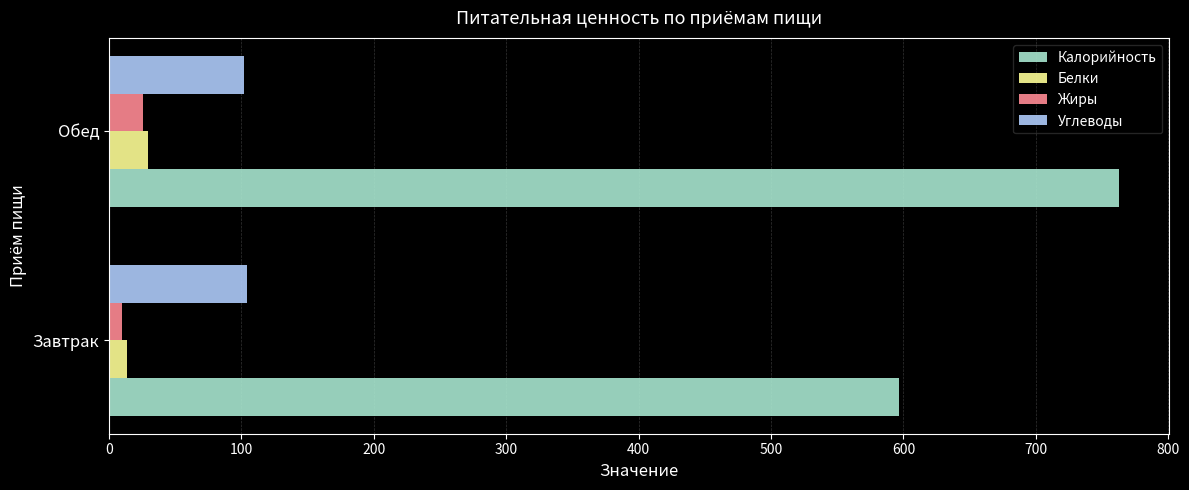

Which series changed the most between Завтрак and Обед?

Калорийность